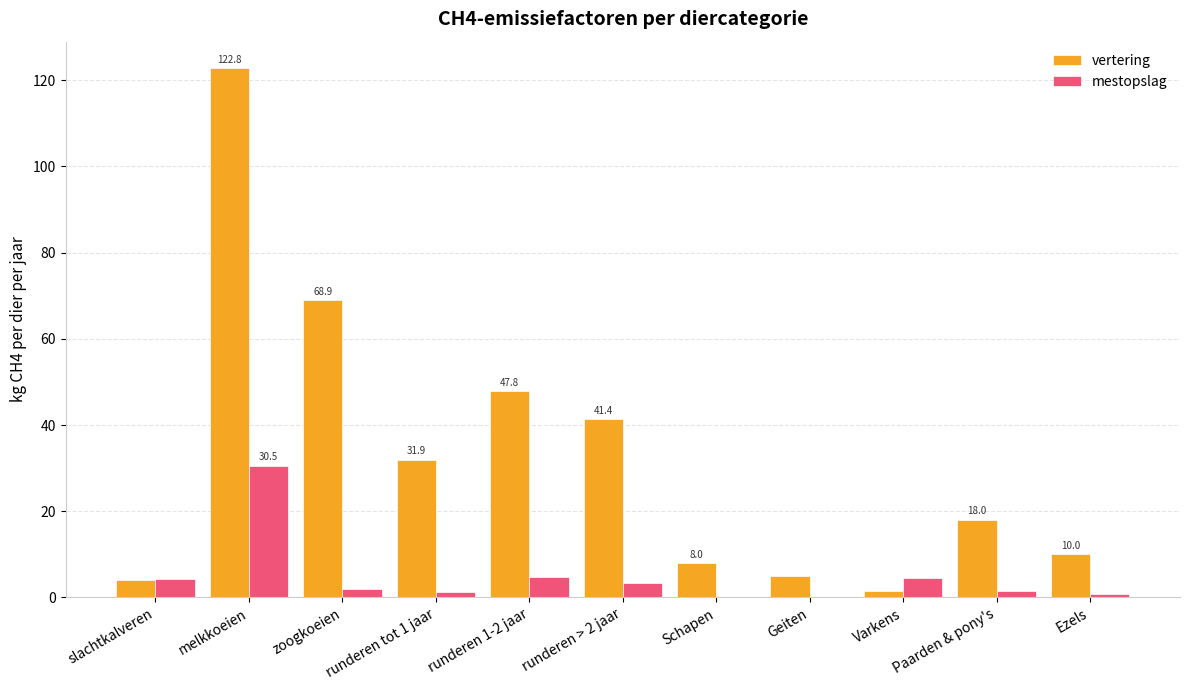

Is the value of mestopslag at slachtkalveren greater than the value of vertering at runderen 1-2 jaar?

No